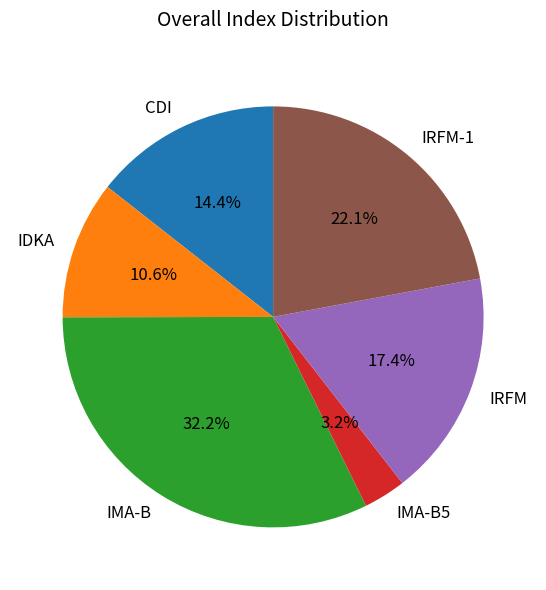

Which slice is the largest?

IMA-B